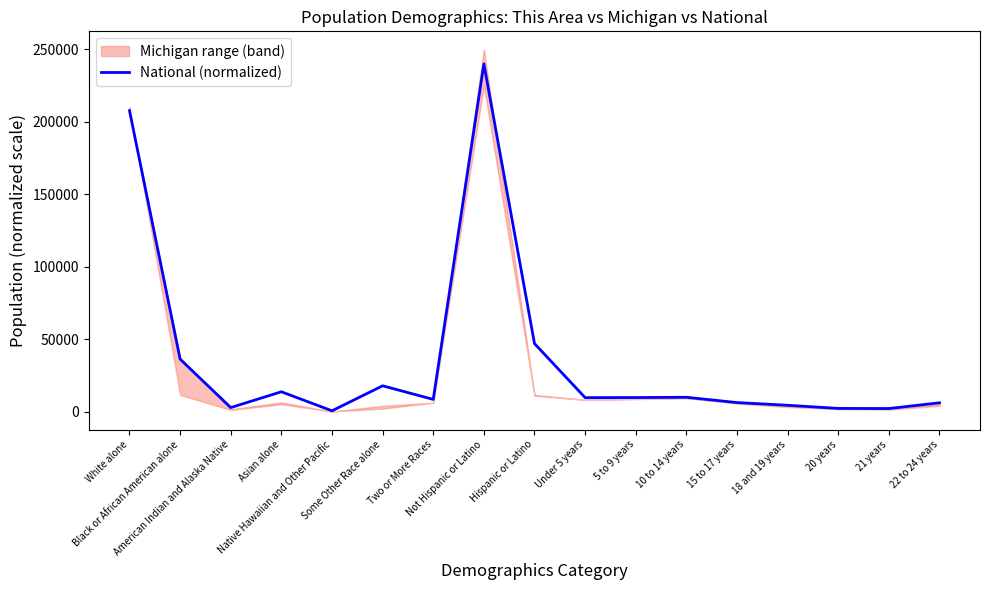

List the labels in order of value, smallest first.

Native Hawaiian and Other Pacific, 21 years, 20 years, American Indian and Alaska Native, 18 and 19 years, 22 to 24 years, 15 to 17 years, Two or More Races, Under 5 years, 5 to 9 years, 10 to 14 years, Asian alone, Some Other Race alone, Black or African American alone, Hispanic or Latino, White alone, Not Hispanic or Latino